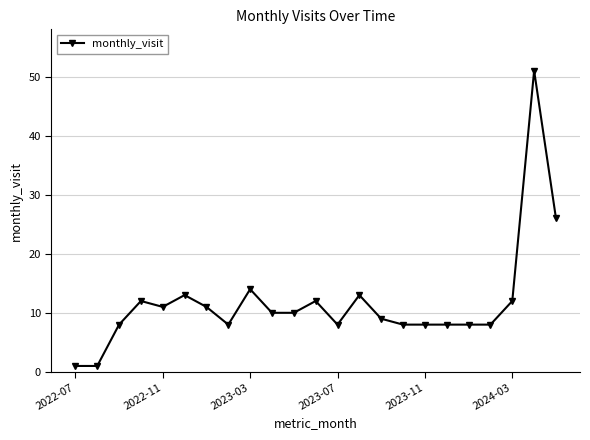

How many lines are shown in the chart?

1